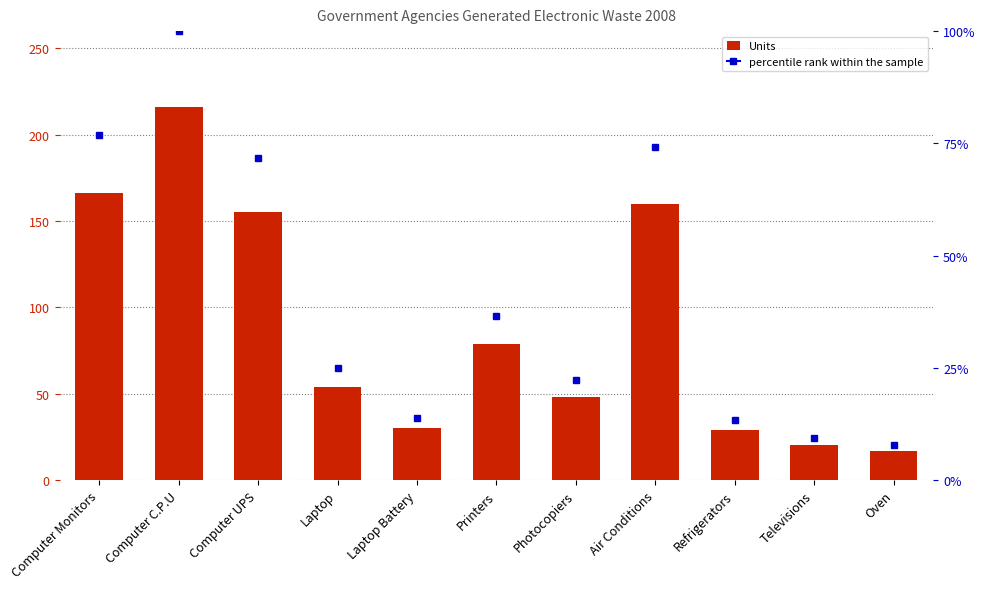

What is the sum of the values at Computer C.P.U and Computer UPS?

371